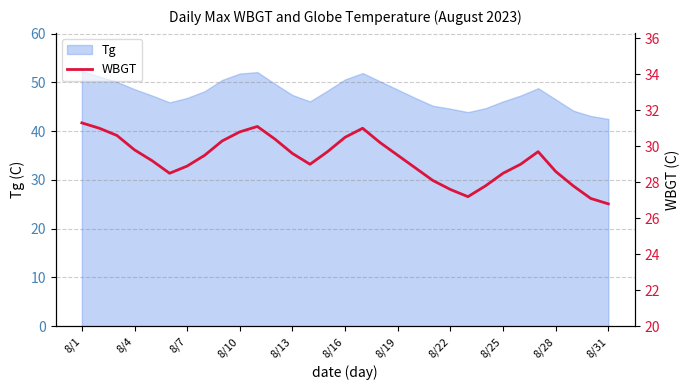

True or false: Tg has a value of 42.5 at 8/31.

True